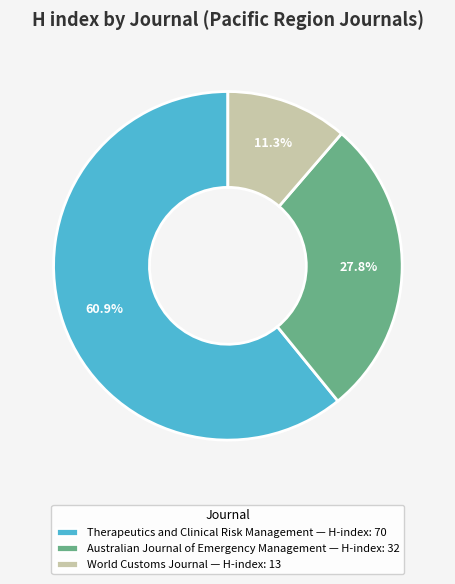

To the nearest percent, what is the difference between the largest and smallest slice percentages?

50%